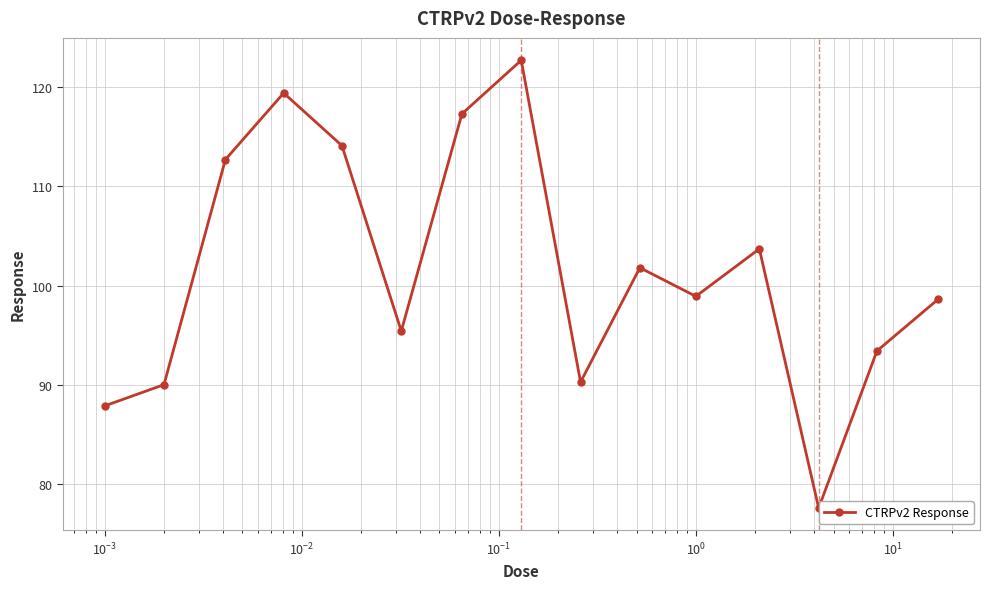

What is the sum of all values?

1523.9